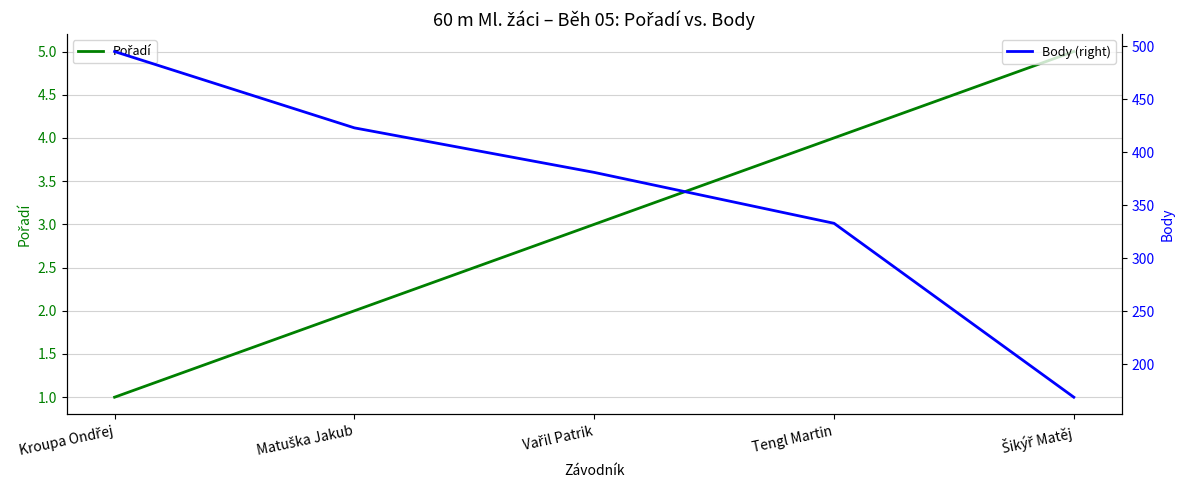

Does the chart display data point markers on the line(s)?

No